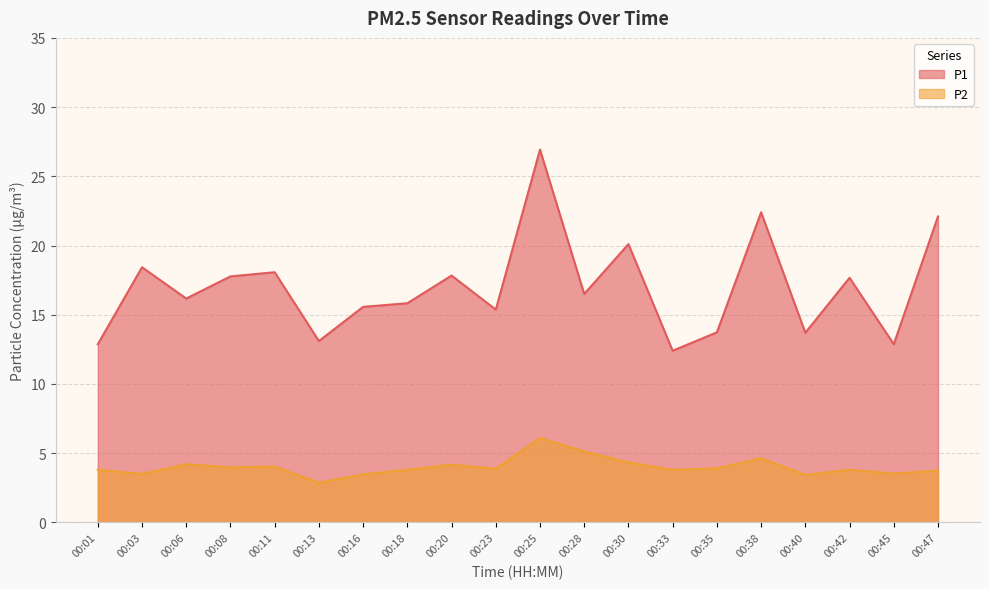

How many interior local peaks does the P1 series have?

7